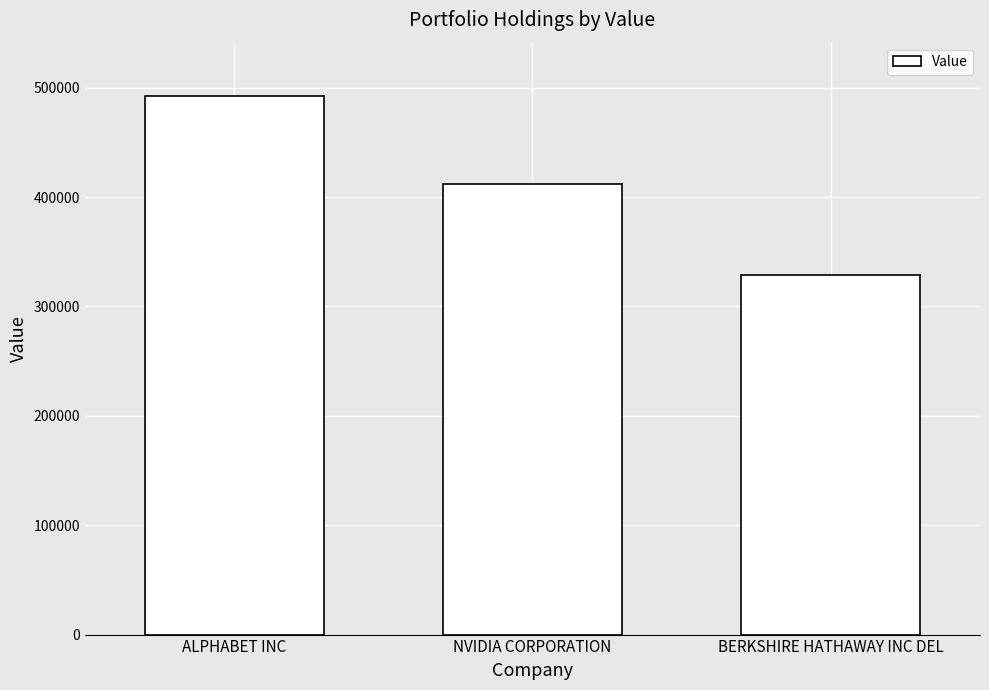

Reading left to right, extract all data points from this chart.

ALPHABET INC=492000	NVIDIA CORPORATION=412000	BERKSHIRE HATHAWAY INC DEL=329000